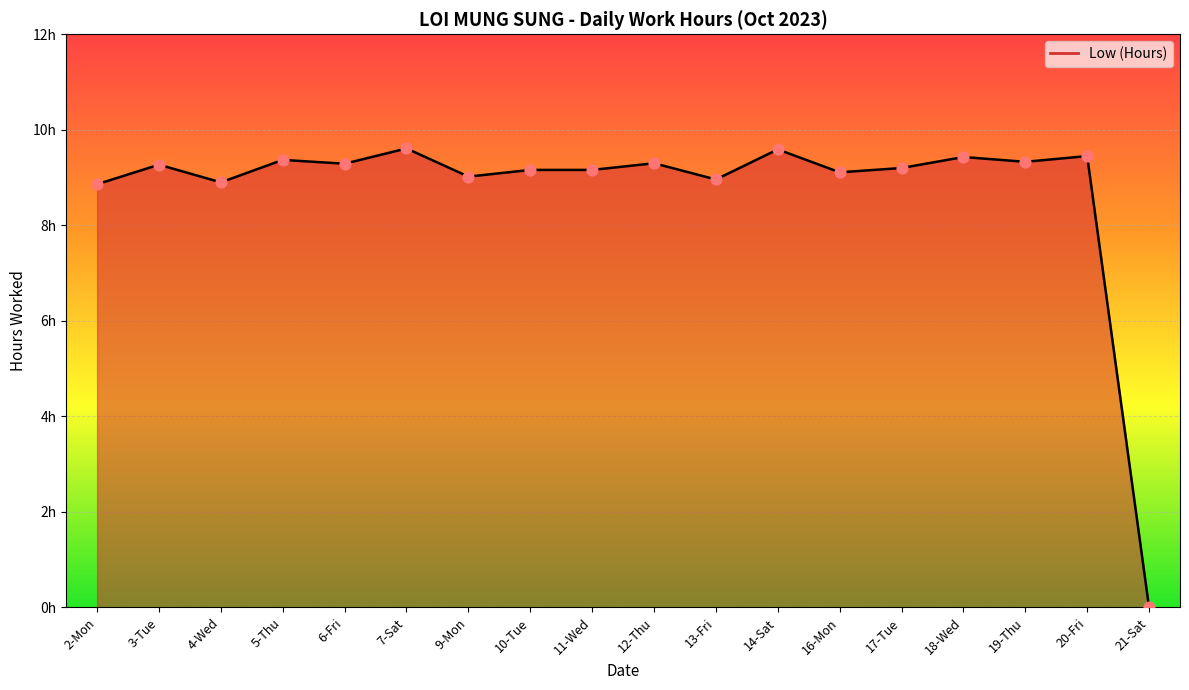

Which has a higher value, 2-Mon or 12-Thu?

12-Thu